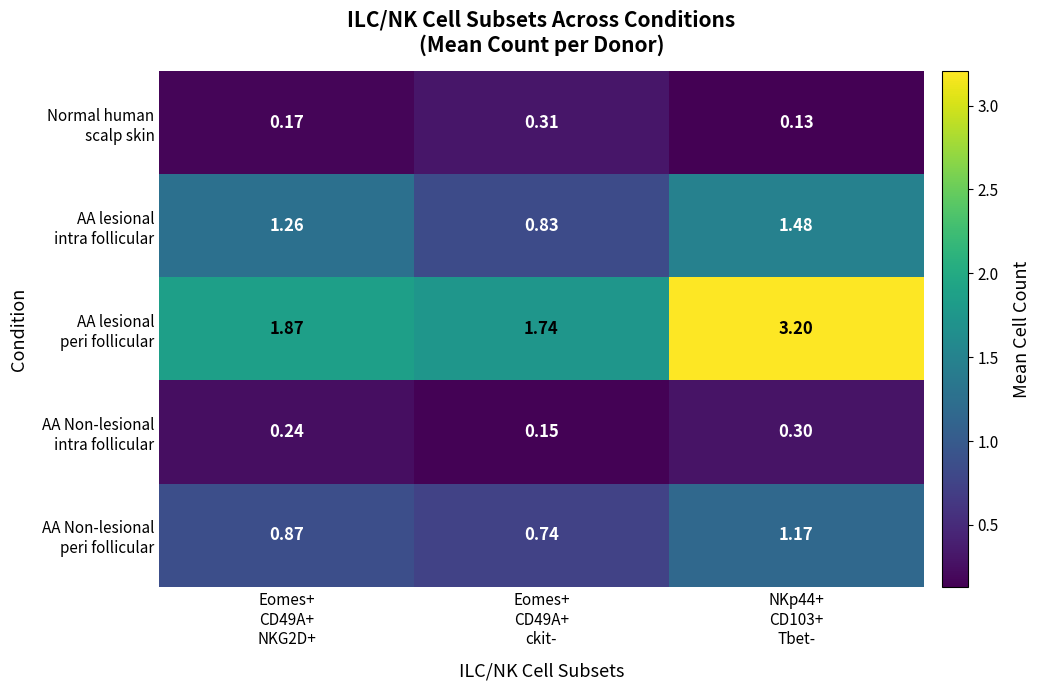

Which series changed the most between Eomes+ CD49A+ ckit- and NKp44+ CD103+ Tbet-?

AA lesional peri follicular